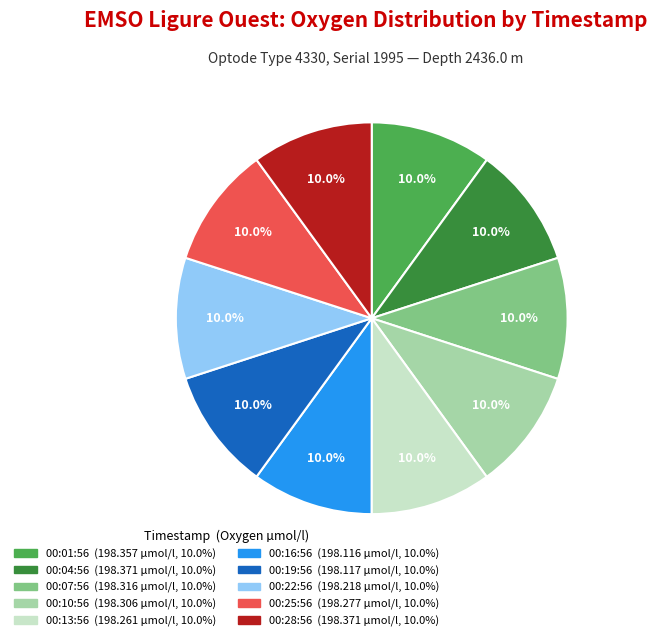

Is there any slice that represents more than half of the pie?

No